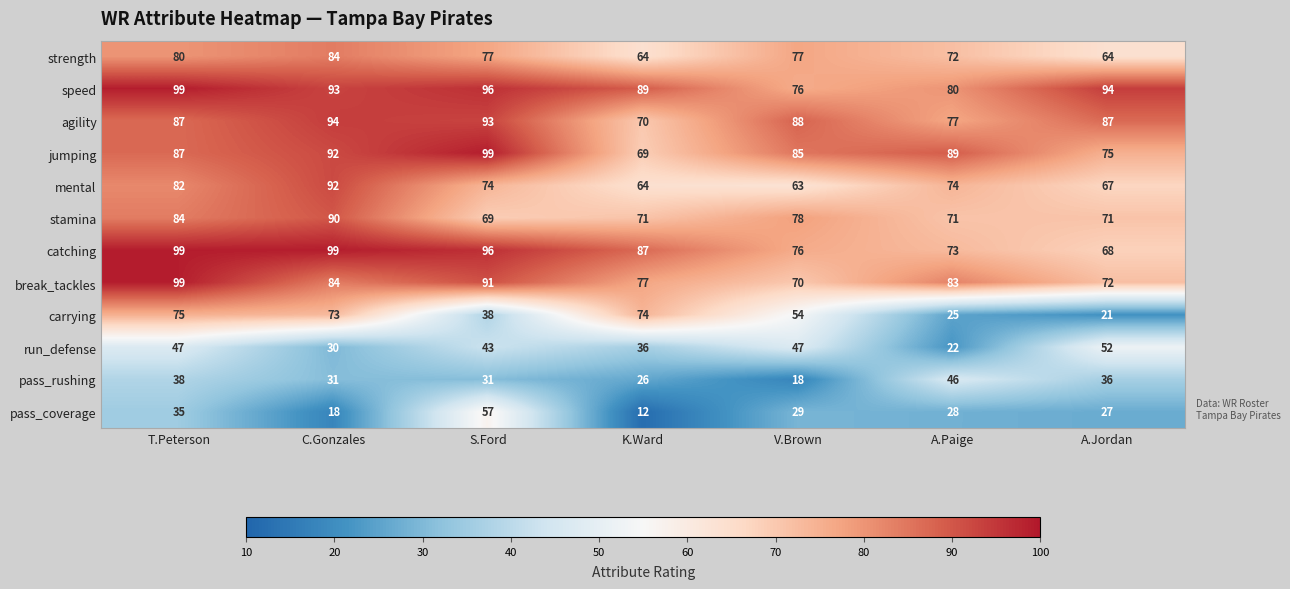

At which label does mental first exceed 74?

T.Peterson